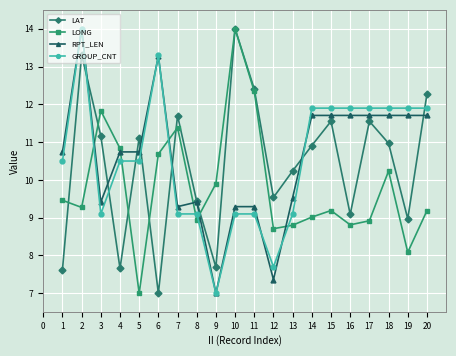

What is the maximum value shown in the chart?

14.0